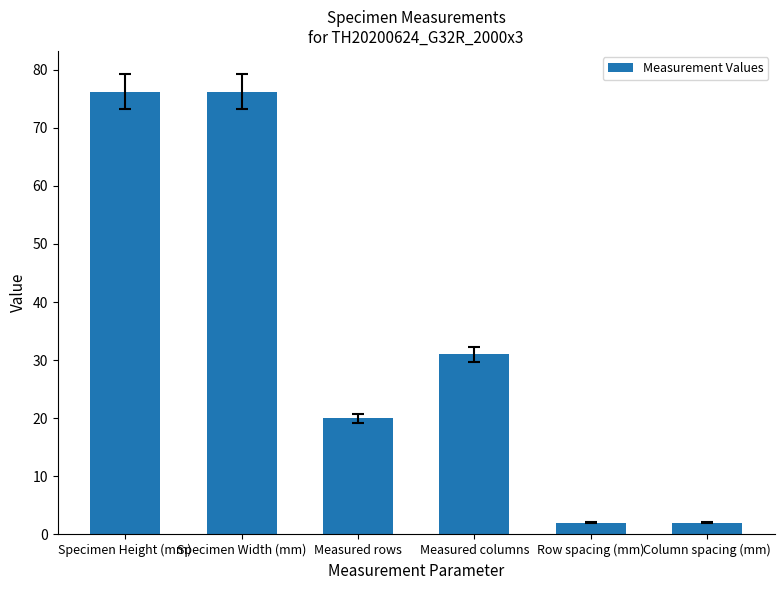

What is the change in value from Specimen Height (mm) to Measured rows?

-56.2